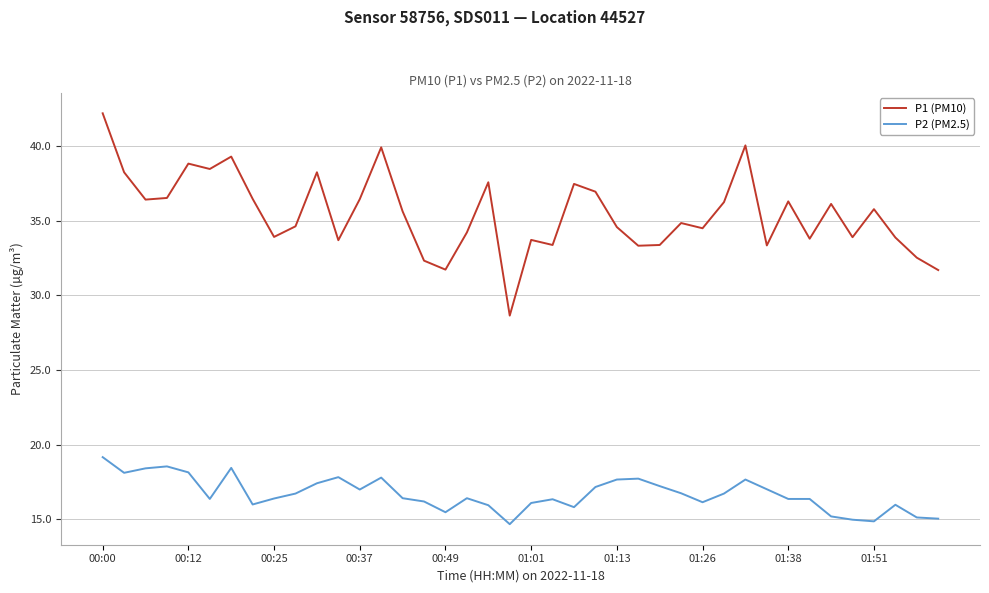

Which series has the largest range (max minus min)?

P1 (PM10)